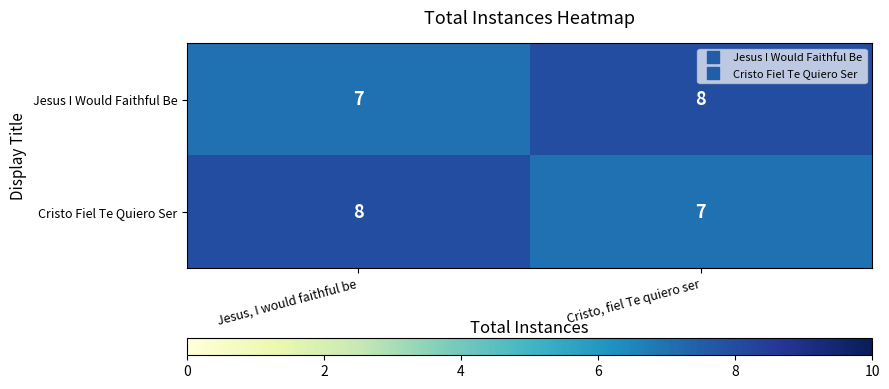

At how many categories does at least one series exceed 7?

2